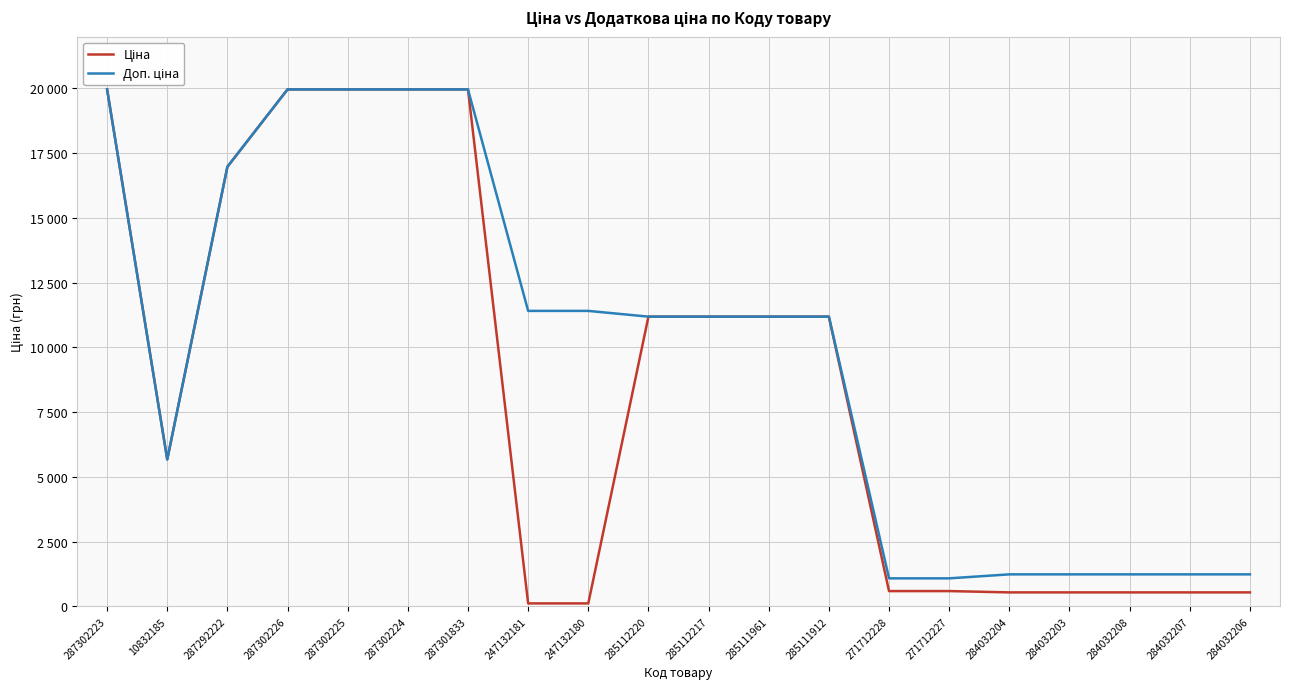

Which series has the largest total across all categories?

Доп. ціна